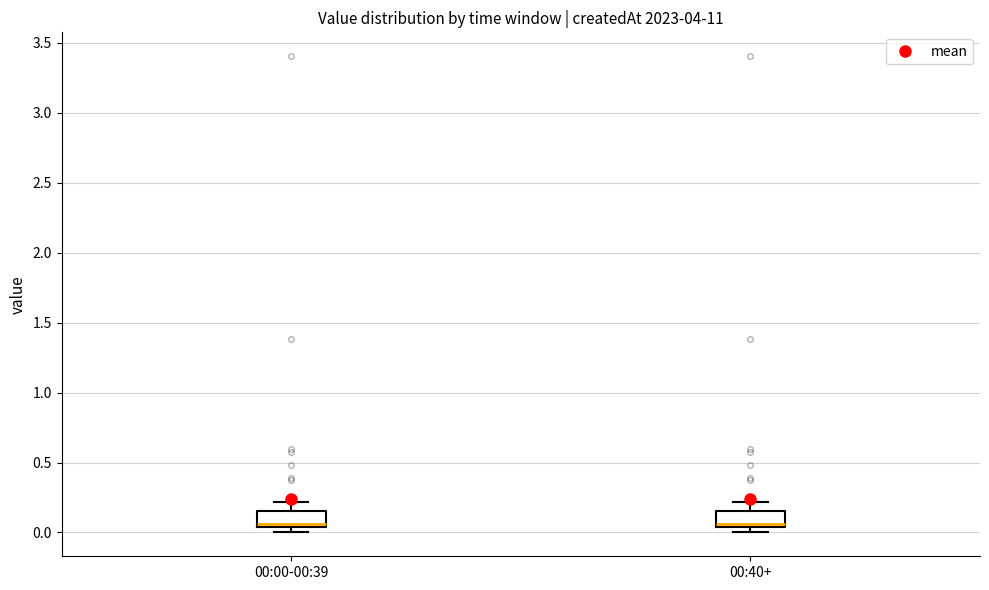

Reading left to right, transcribe this box plot: for each box, give where its median line is, the range the box spans, and where its two whiskers end, as read against the y-axis. The values are not printed on the chart, so give them approximately, as read against the axis.

00:00-00:39: median 0.05 (just above the box's lower edge), box 0.05 to 0.15, whiskers 0.00 to 0.20
00:40+: median 0.05 (just above the box's lower edge), box 0.05 to 0.15, whiskers 0.00 to 0.20